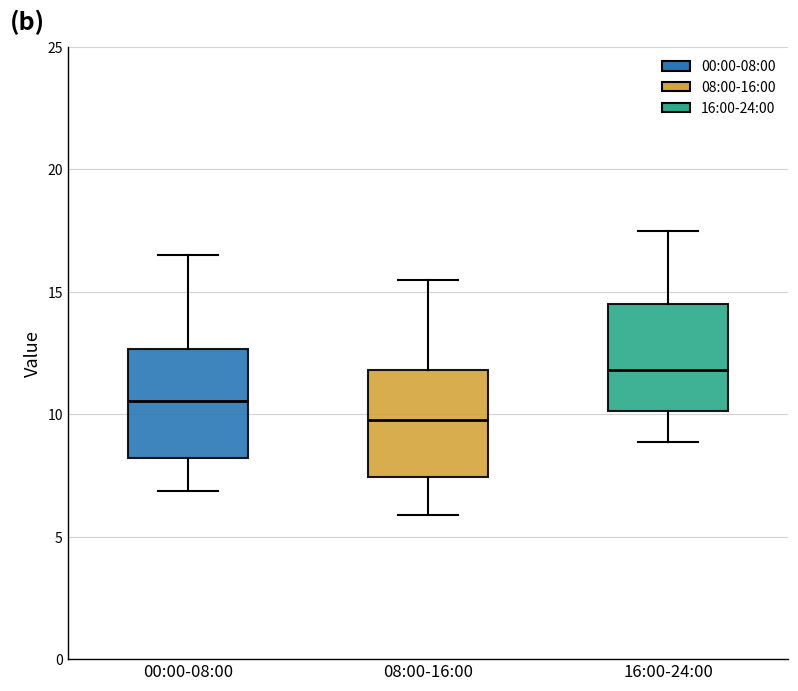

Where does the lower whisker of the box for 08:00-16:00 end on the y-axis? The values are not printed on the chart, so give them approximately, as read against the axis.

6.0